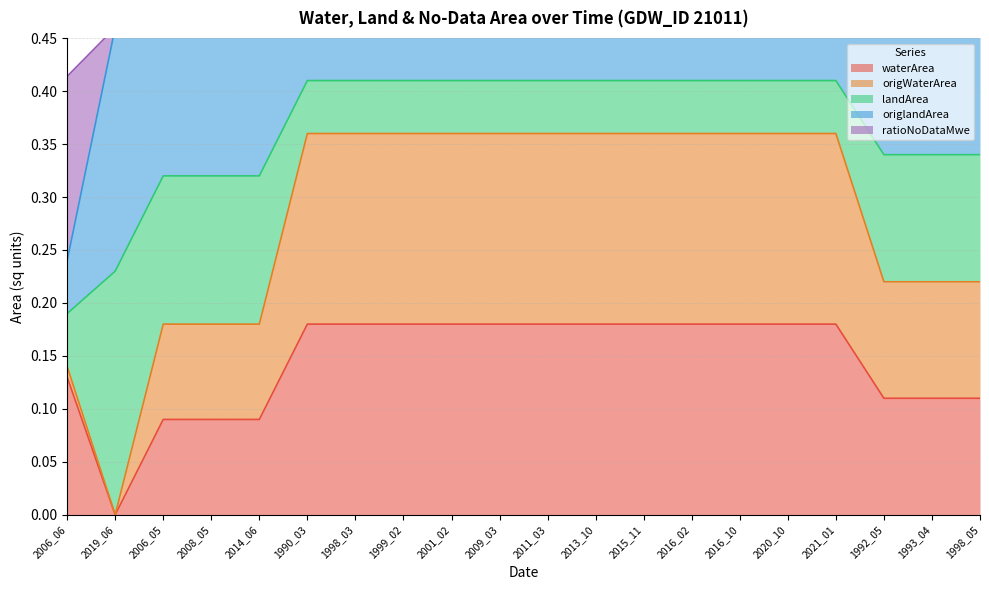

Rank the categories by ratioNoDataMwe value from highest to lowest.

2019_06, 2006_05, 2008_05, 2014_06, 1990_03, 1998_03, 1999_02, 2001_02, 2009_03, 2011_03, 2013_10, 2015_11, 2016_02, 2016_10, 2020_10, 2021_01, 1992_05, 1993_04, 1998_05, 2006_06